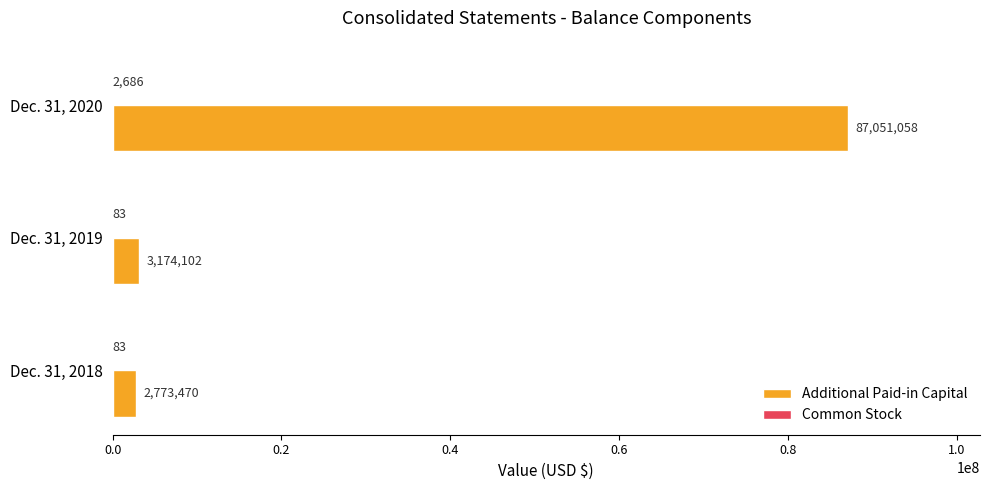

What is the total value across all series at Dec. 31, 2020?

87053744